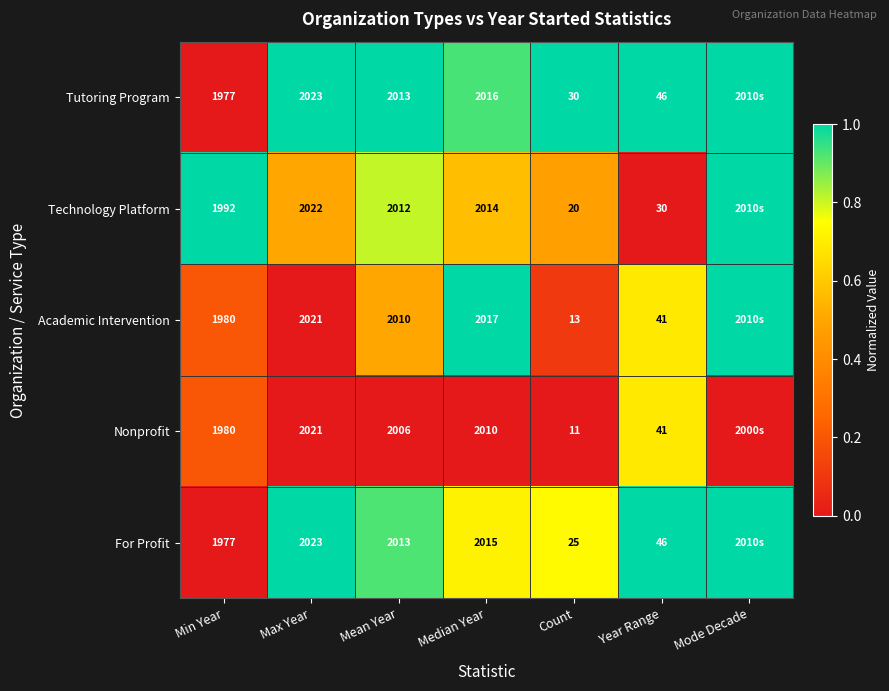

How many distinct data groups are displayed?

5